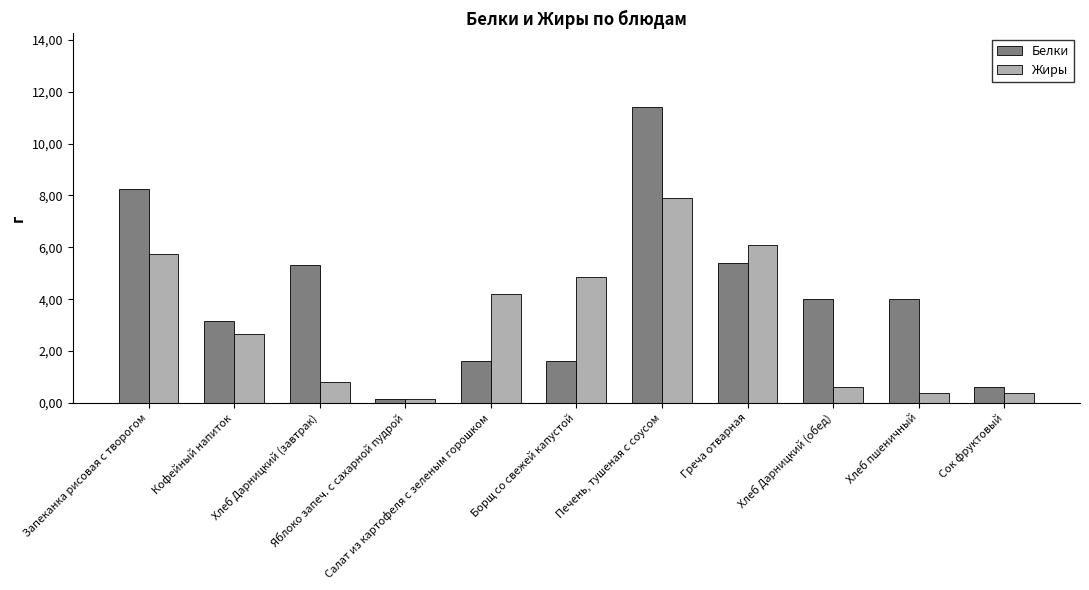

What are all the series names shown in the legend?

Белки, Жиры